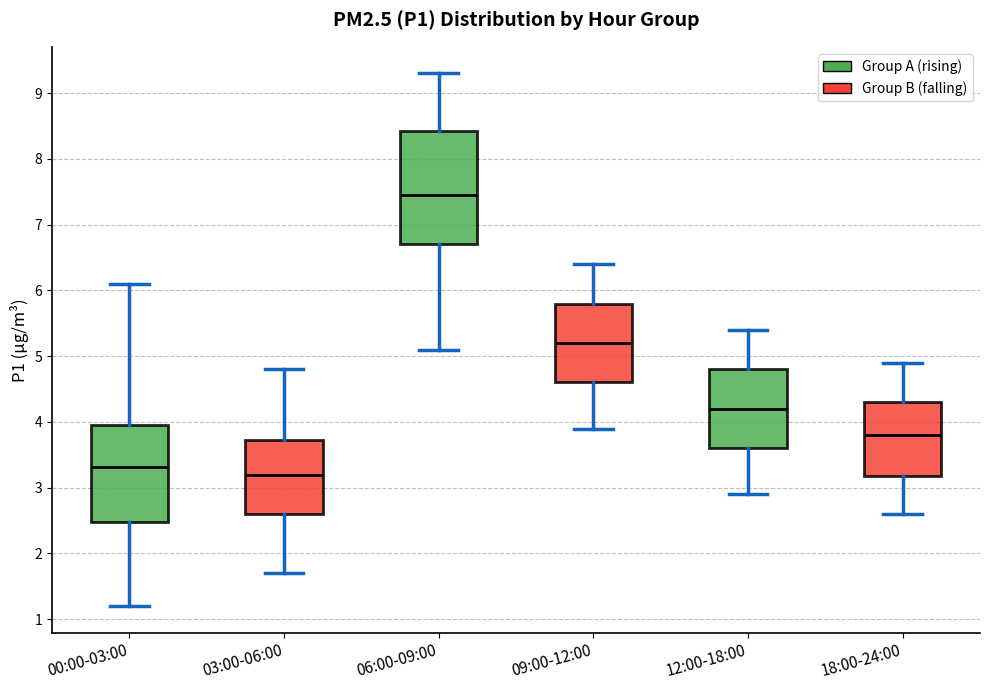

Comparing the boxes themselves (not the whiskers), which one is the tallest?

06:00-09:00